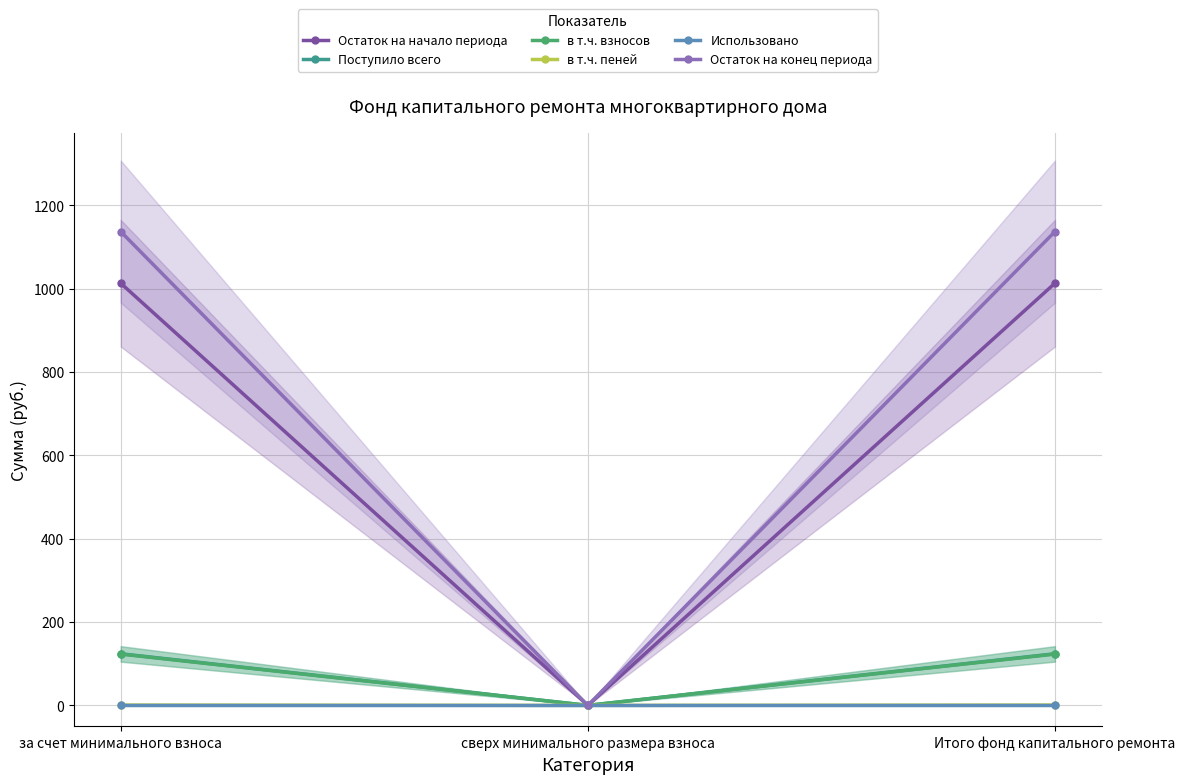

The в т.ч. пеней series shows 0.0 at сверх минимального размера взноса. True or false?

True